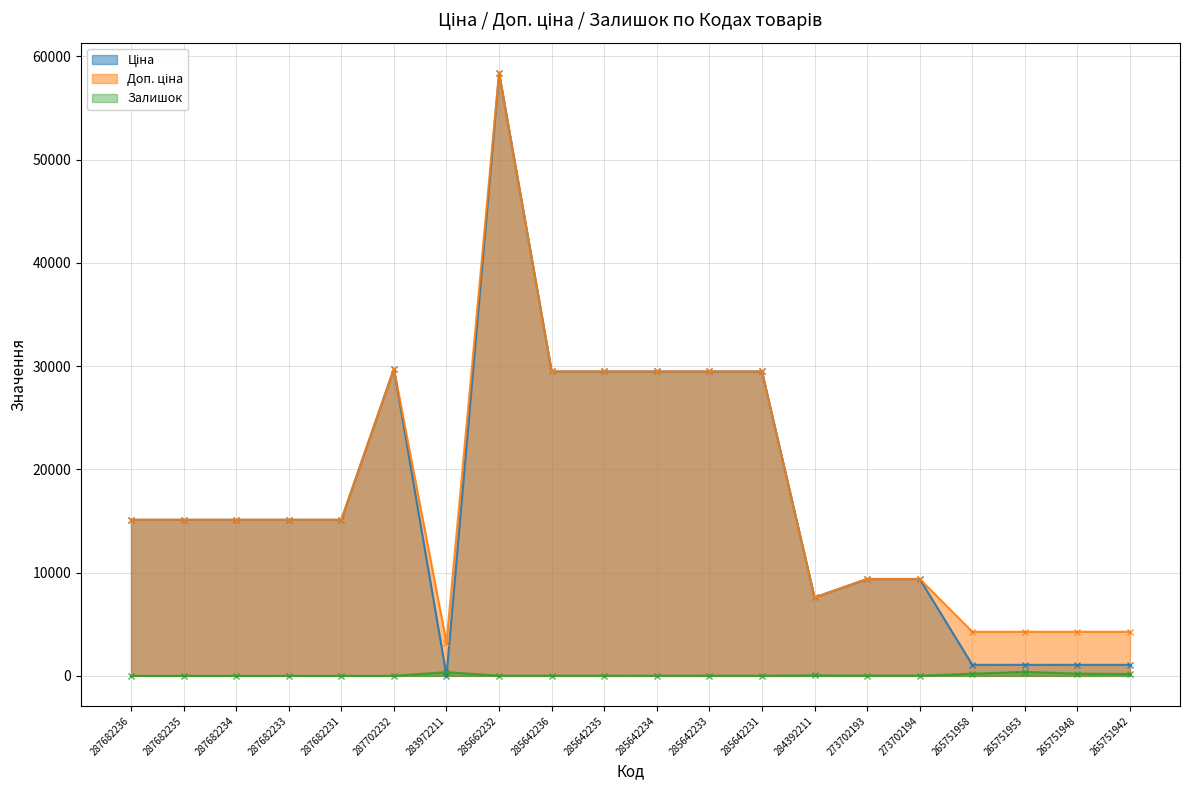

Which has a higher value, 287682234 or 287682233?

287682234